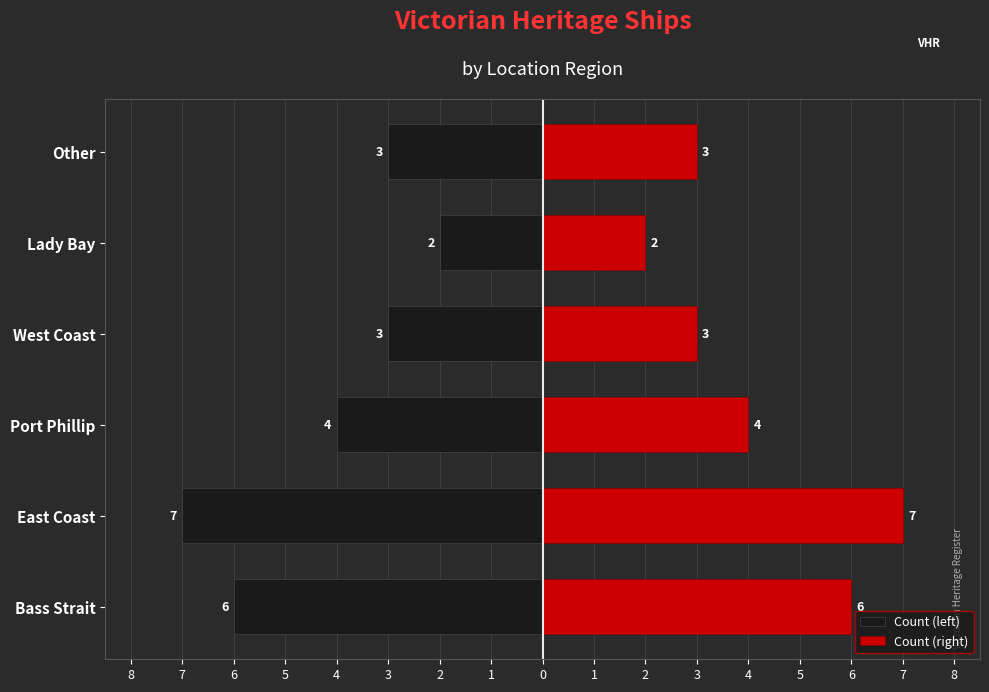

Reading left to right, what are all the values shown in this chart?

Count (left): -6	-7	-4	-3	-2	-3
Count (right): 6	7	4	3	2	3